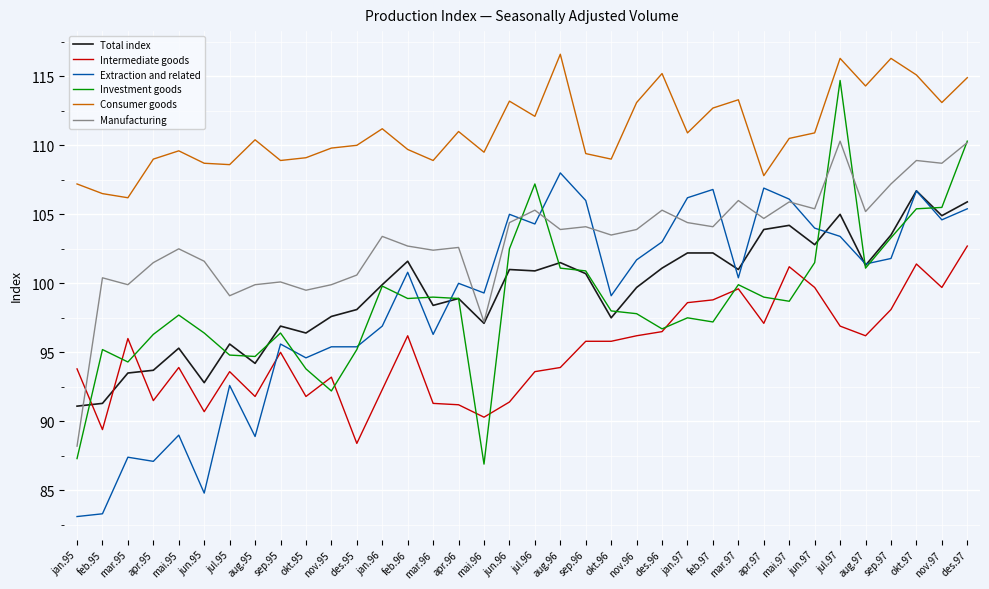

True or false: Manufacturing has more than 2 interior local peaks.

True